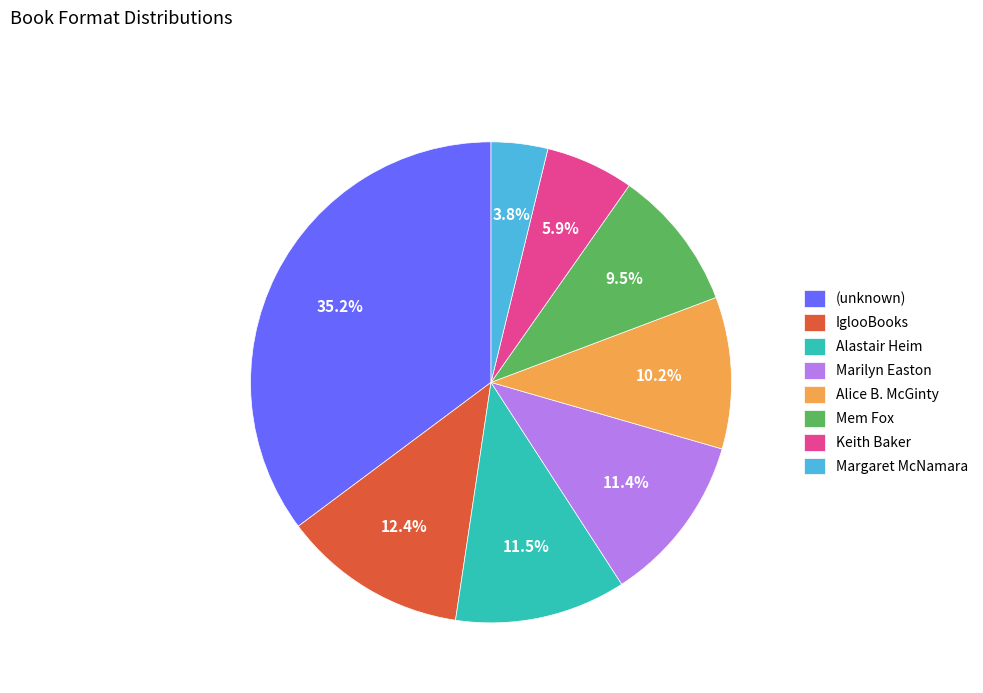

What is the ratio of the value at Alastair Heim to the value at Marilyn Easton?

1.0